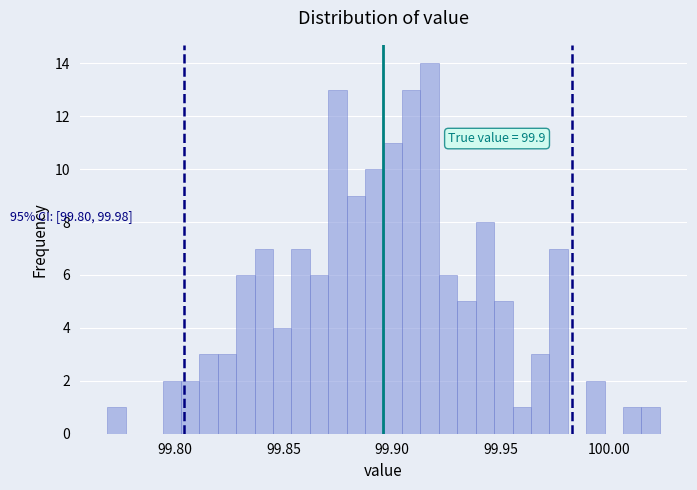

Read against the x-axis, roughly where is the centre of the tallest bar?

99.915